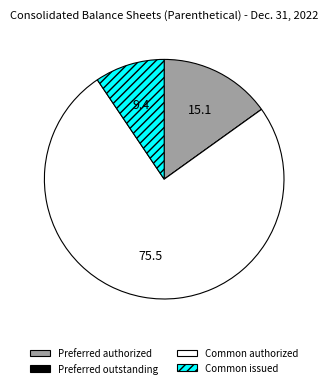

Does any single category account for the majority?

Yes